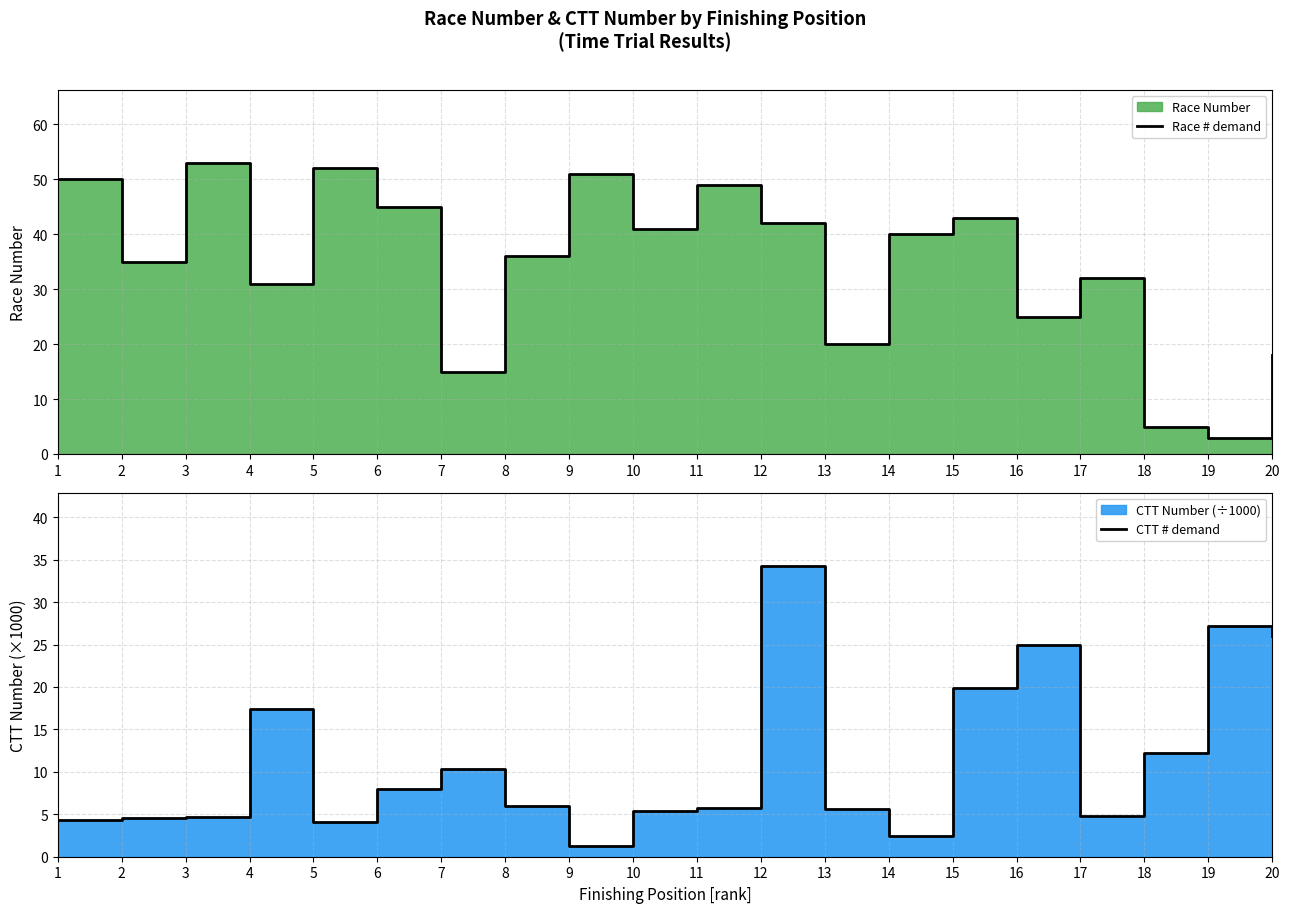

What is the total value across all series at 5?

56.1